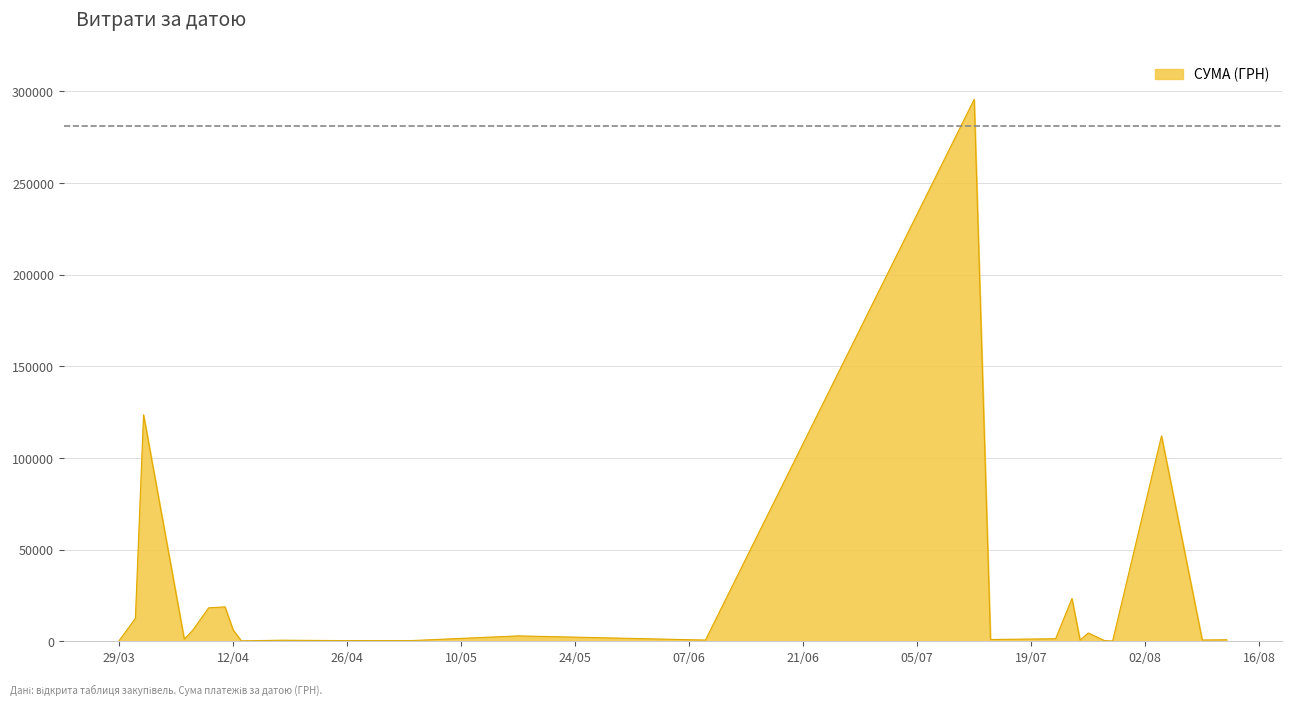

What is the difference between the maximum and minimum values?

295540.8